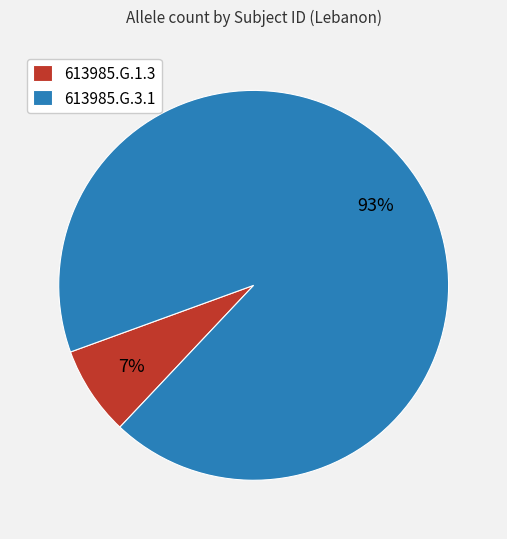

Is it true that 613985.G.3.1 is 93% of the pie?

True